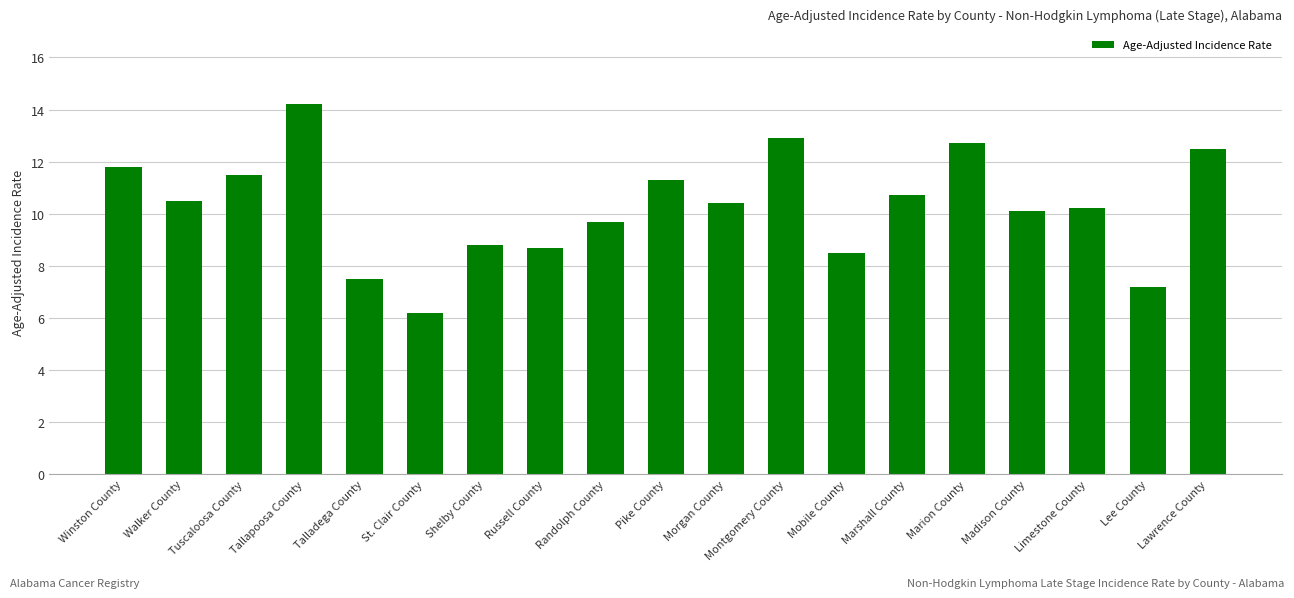

The value at Marshall County is 7.2. True or false?

False